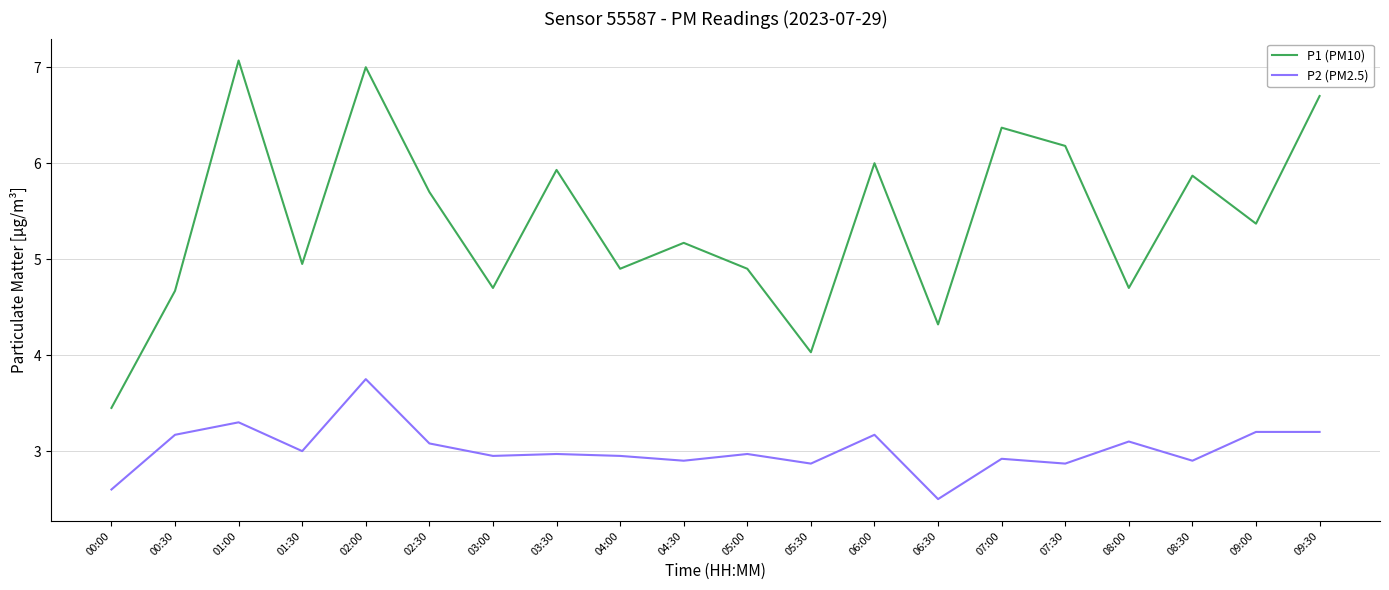

How many values in the P1 (PM10) series exceed 5?

11